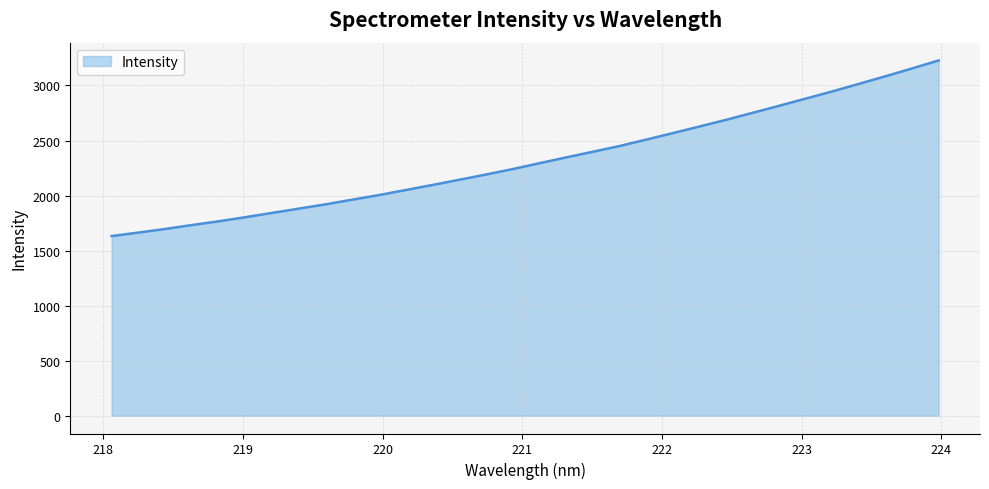

True or false: there are more than 2 points higher than both neighbors.

False